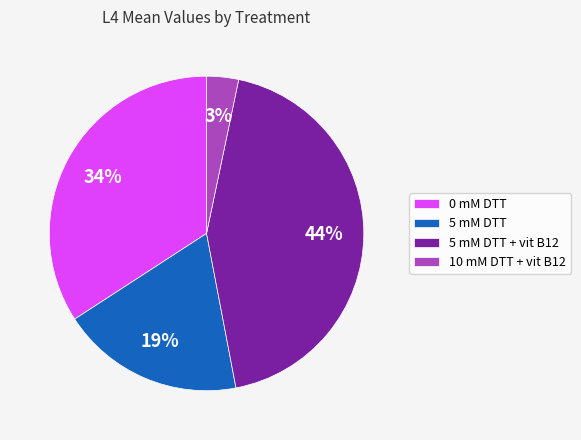

To the nearest percent, what is the difference between the 5 mM DTT + vit B12 and 5 mM DTT slice percentages?

25%